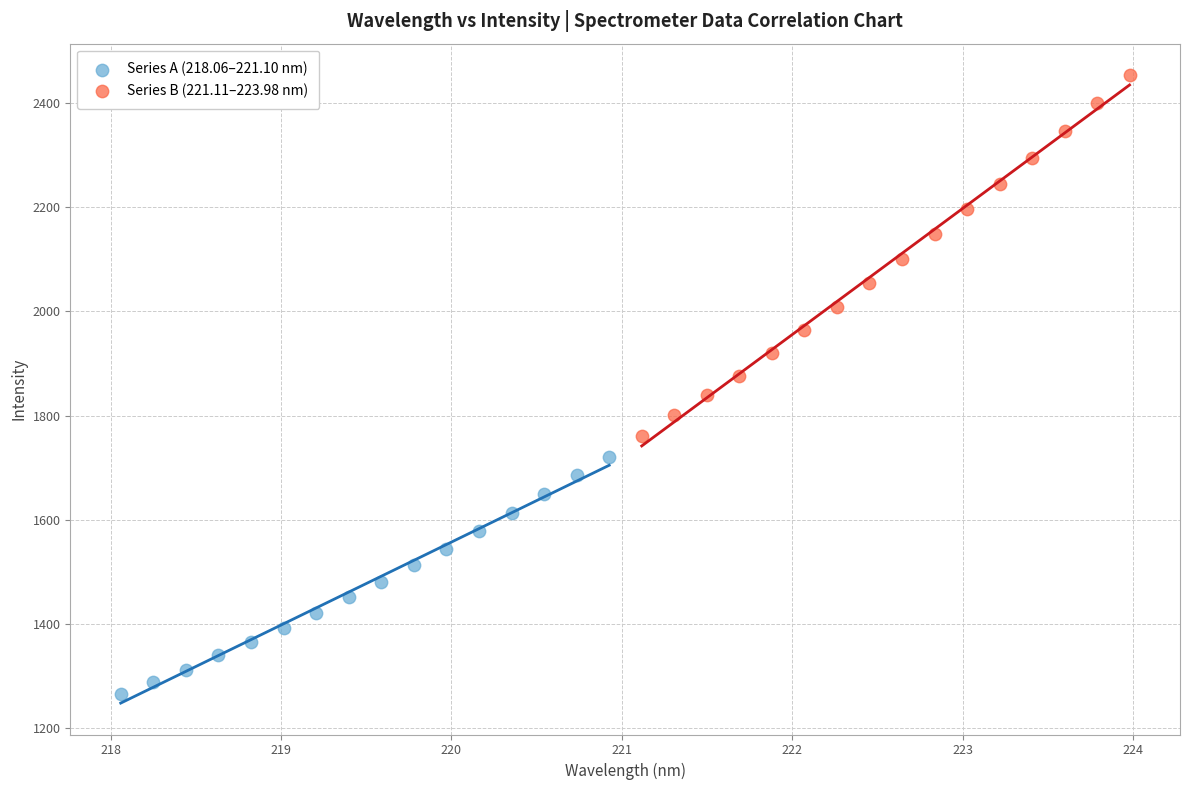

Which series reaches the minimum Y coordinate?

Series A (218.06–221.10 nm)